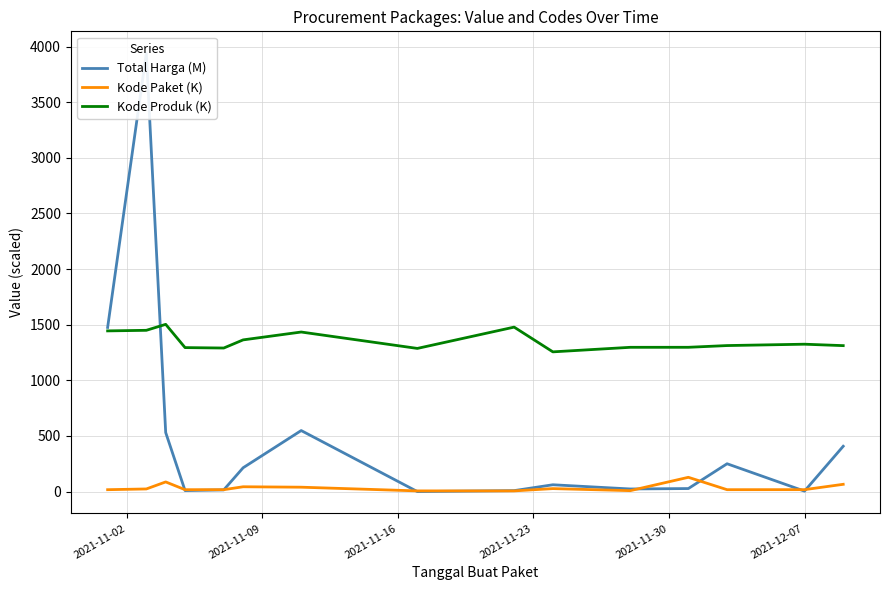

True or false: Kode Paket (K) and Kode Produk (K) cross at least once.

False